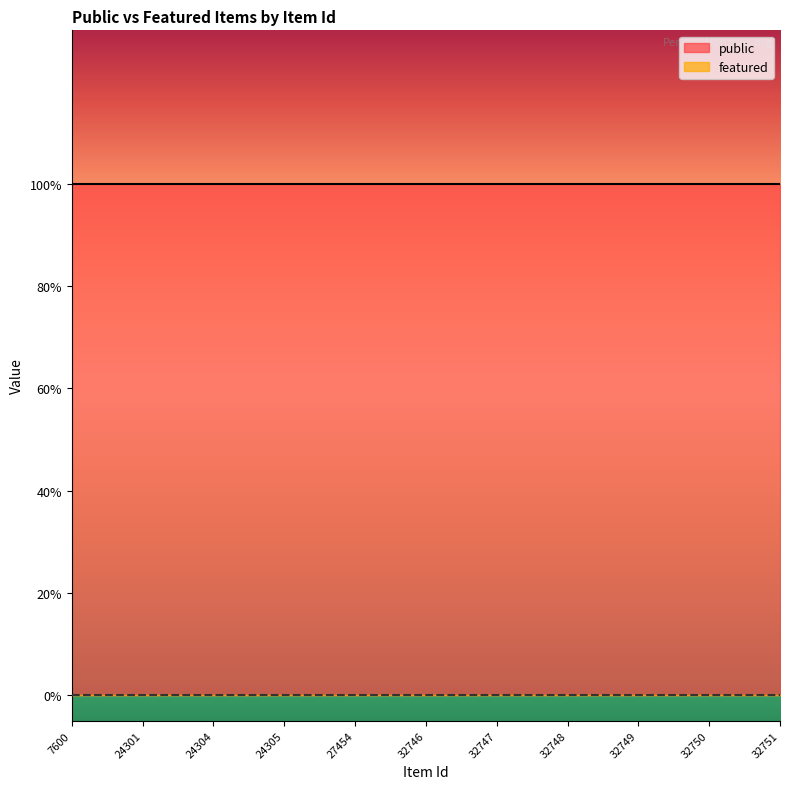

The featured series shows 0 at 27454. True or false?

True